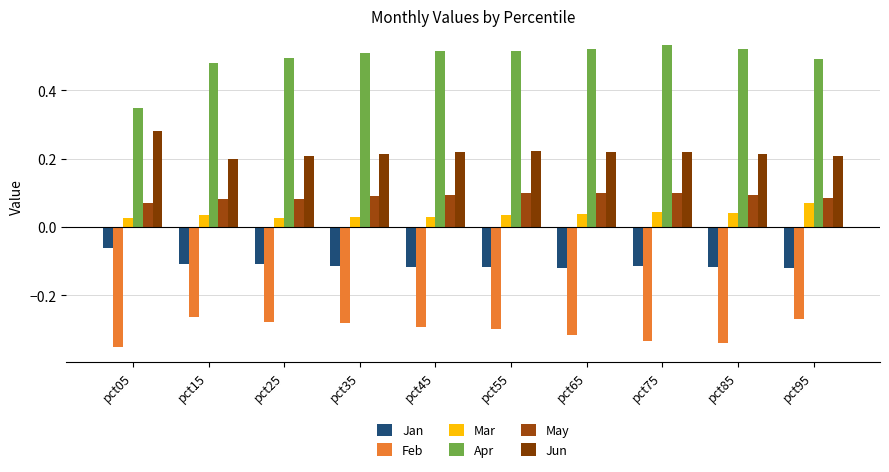

Rank the series by their maximum value, from highest to lowest.

Apr, Jun, May, Mar, Jan, Feb